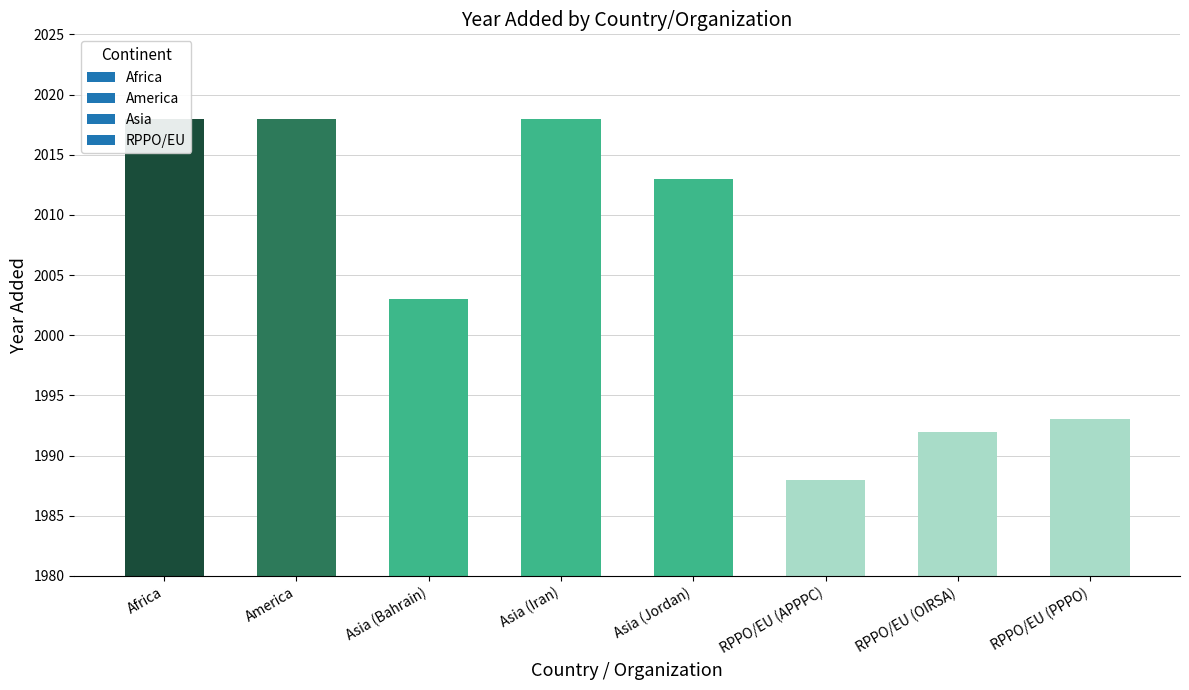

How many bars are there in total?

8